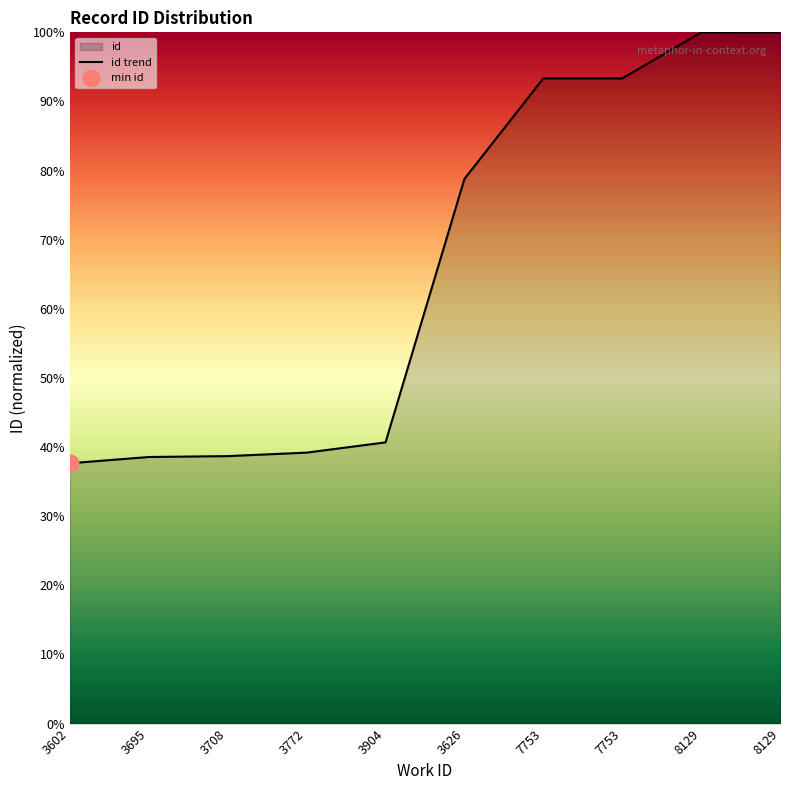

What is the approximate value at 3904?

40.7